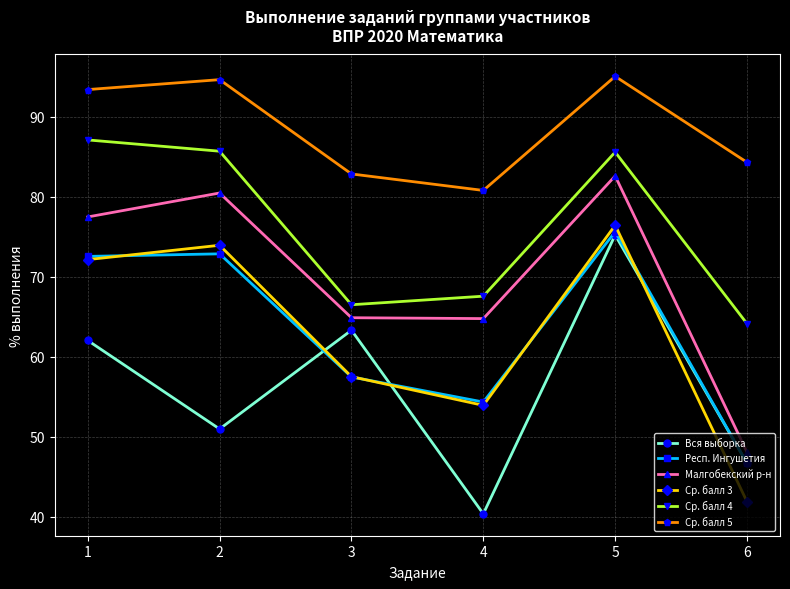

What is the average value of the Респ. Ингушетия series?

63.3